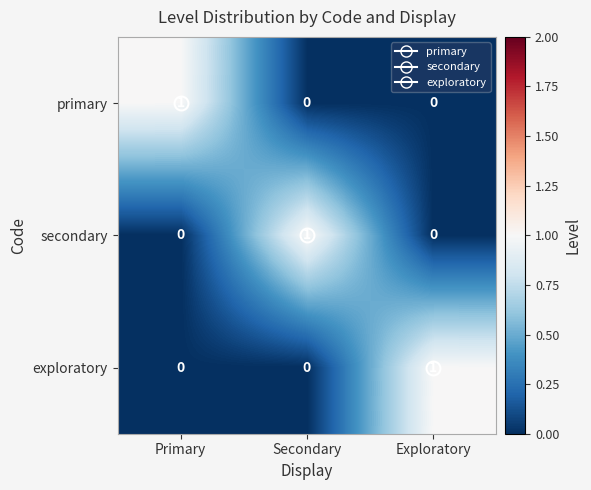

At which label does secondary reach its peak?

Secondary